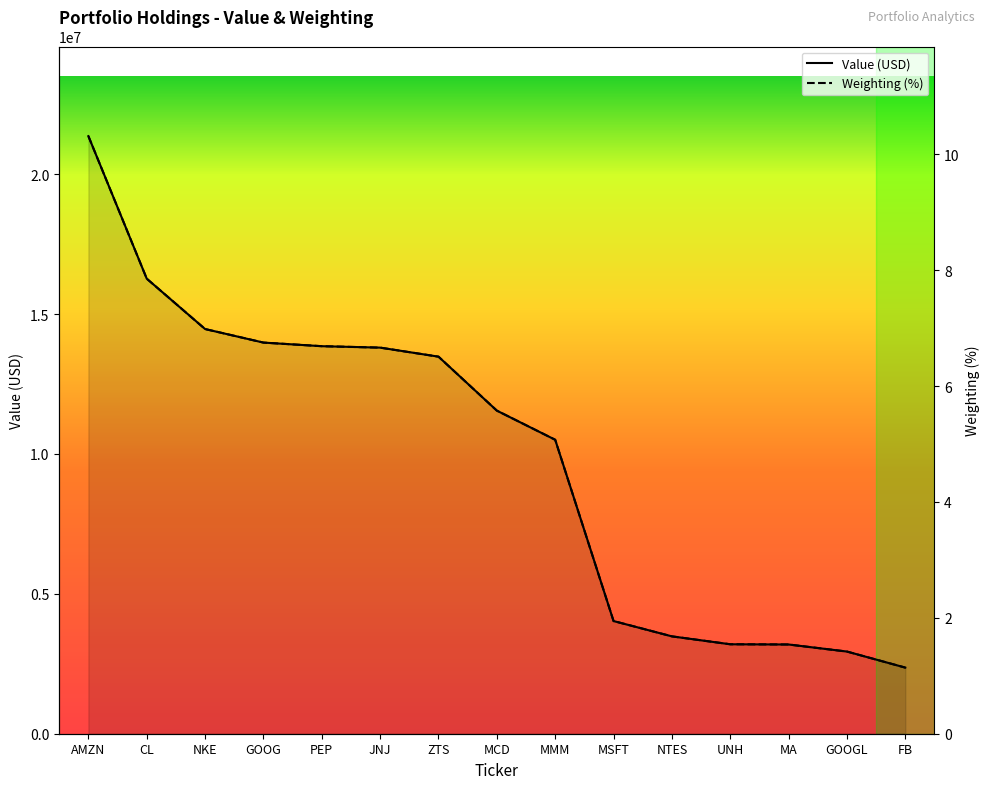

What is the value of the Value (millions) point at the 12th from the left?

3197000.0